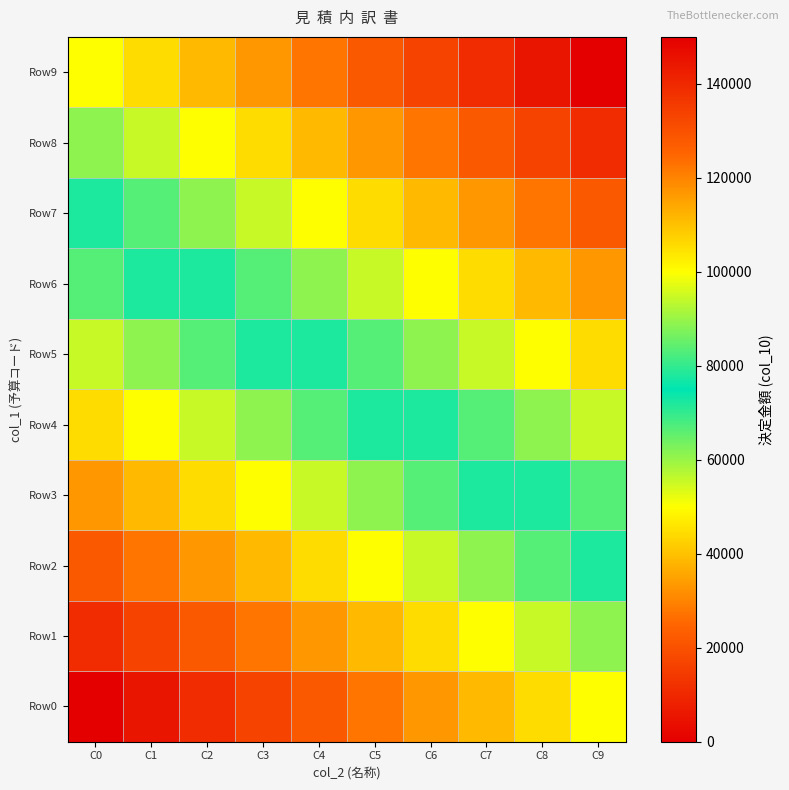

Which series has the largest total across all categories?

Row9